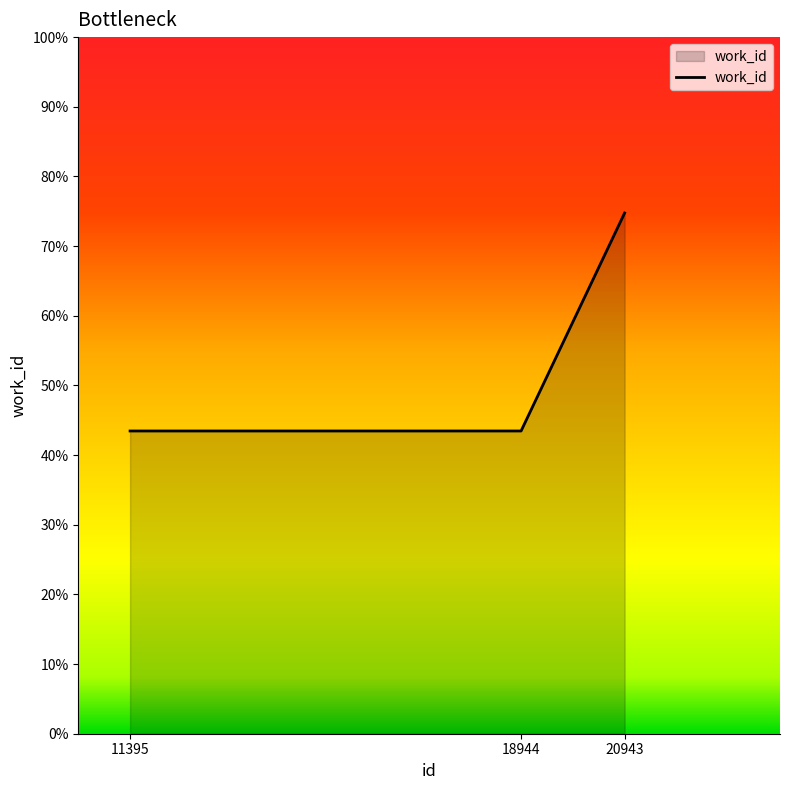

List the labels in order of value, largest first.

20943, 11395, 18944